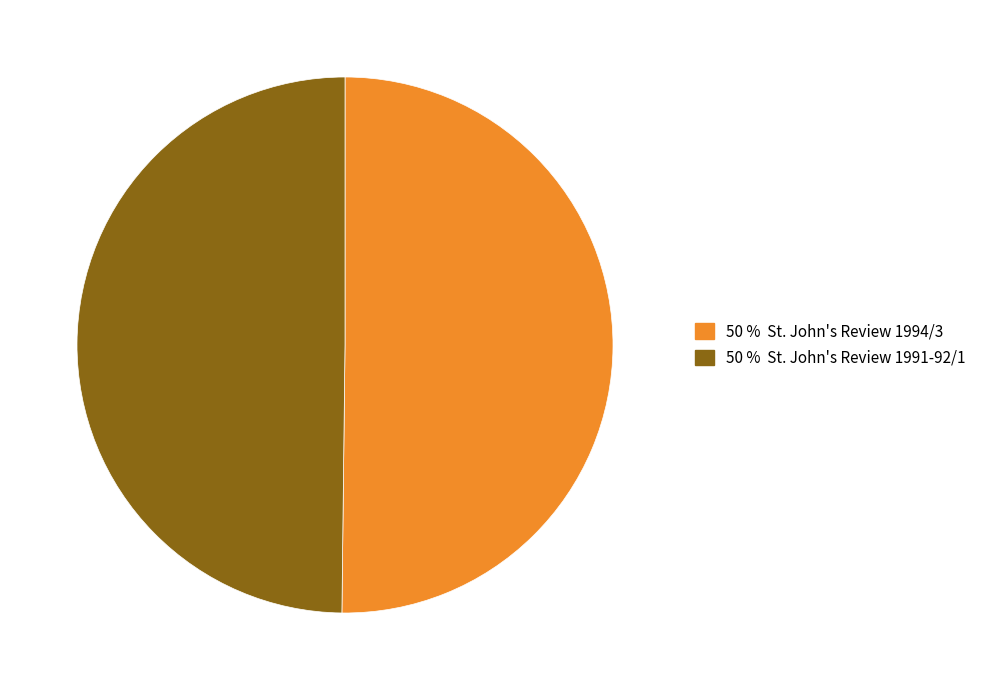

How many slices are in this pie chart?

2